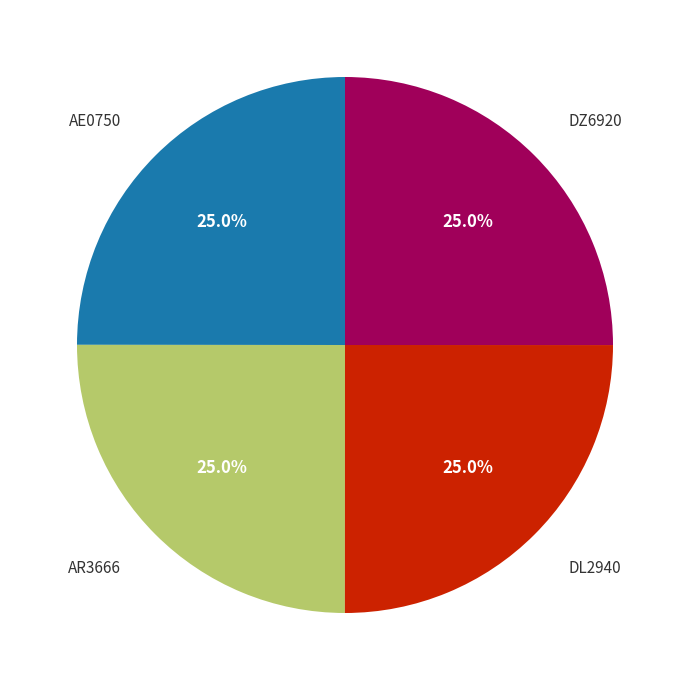

Does any single category account for the majority?

No